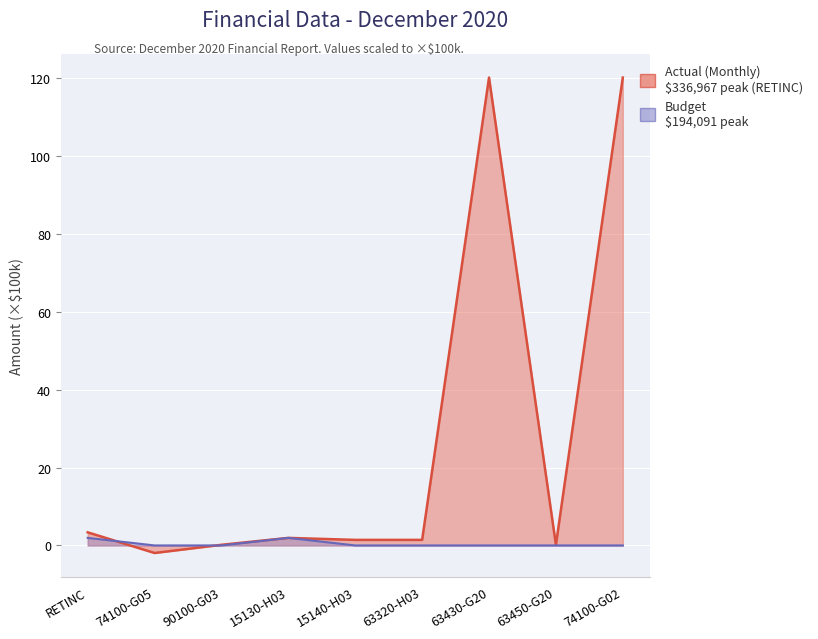

What is the spread (max minus min) of values at 63430-G20?

120.2